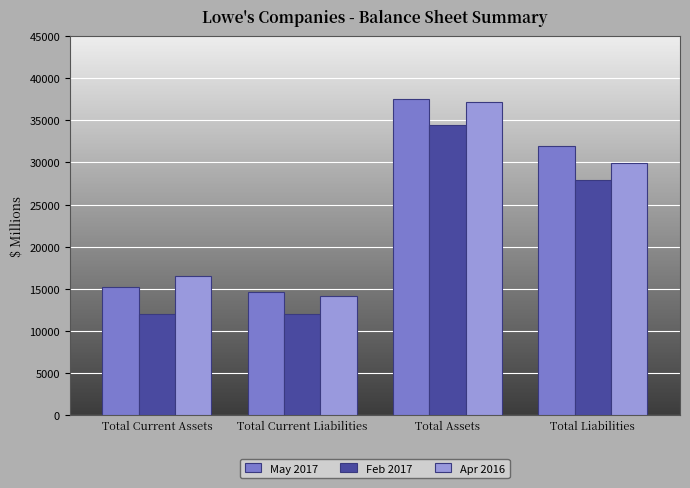

Are the bars grouped side by side (vs. stacked)?

Yes